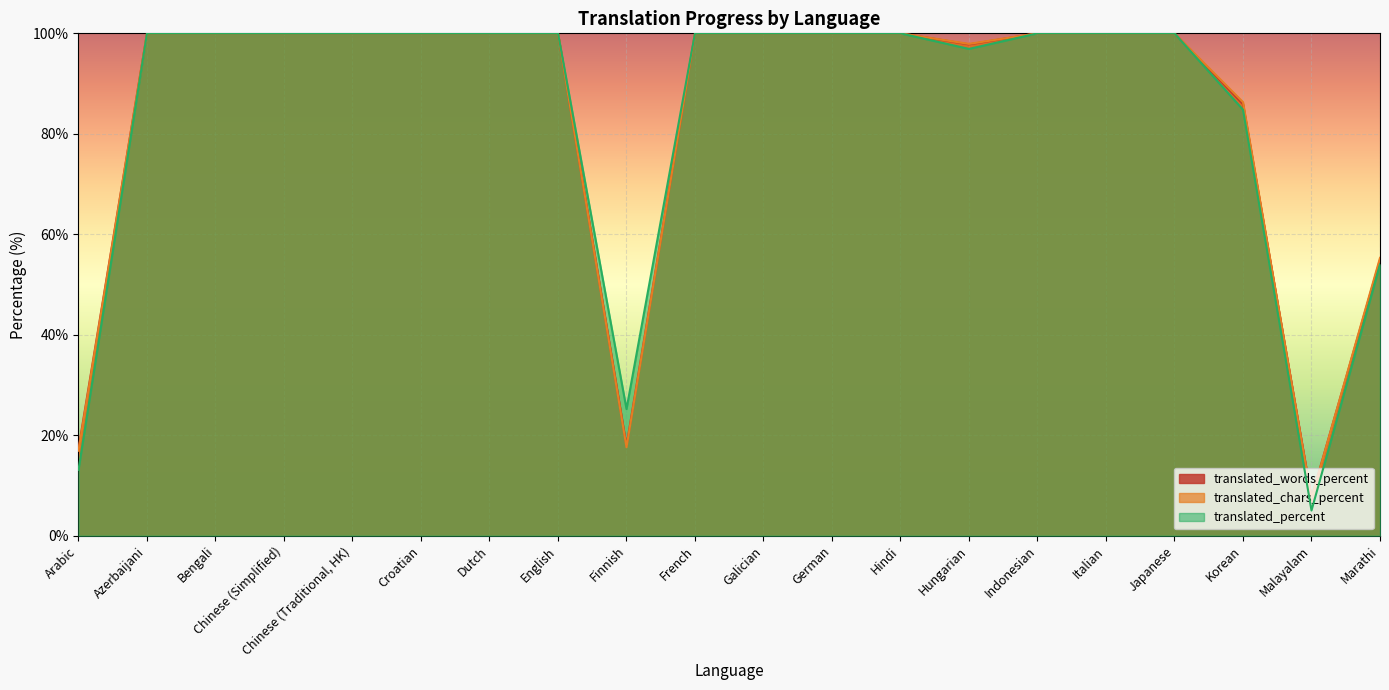

In translated_words_percent, how many points are lower than both neighbors (excluding endpoints)?

3